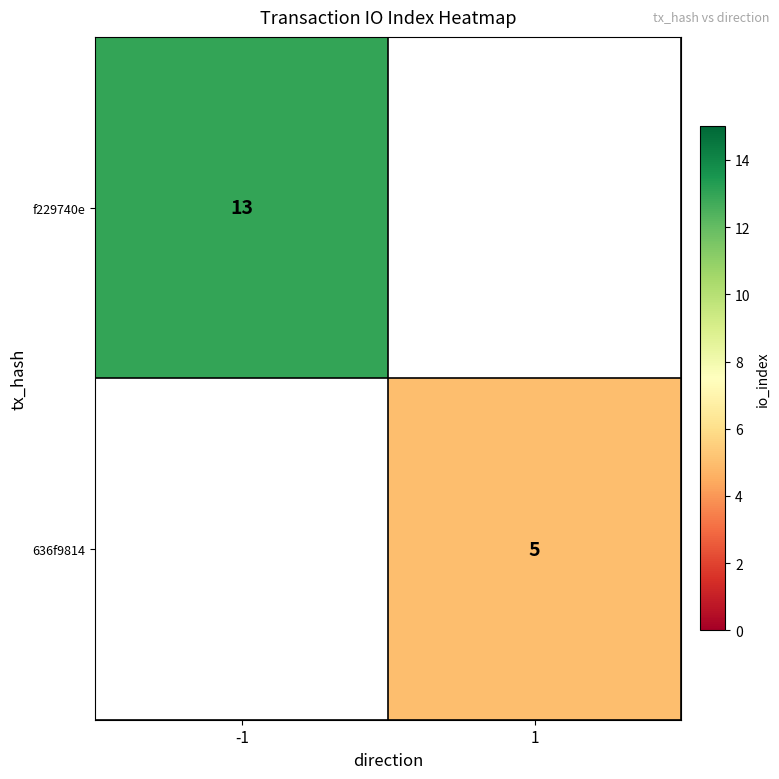

At how many categories does at least one series exceed 10?

1